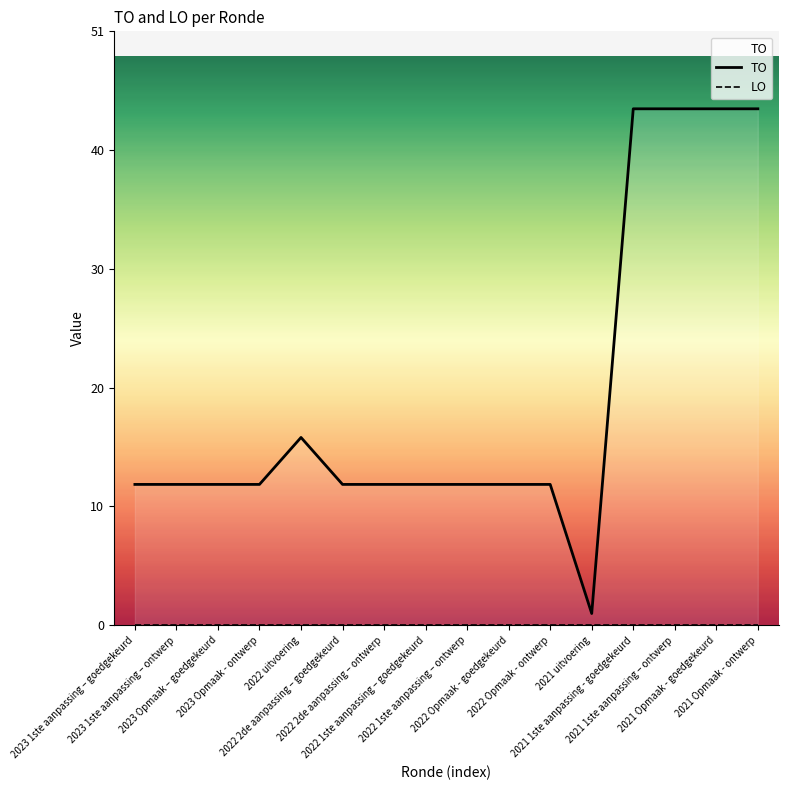

In TO, how many points are higher than both neighbors (excluding endpoints)?

1